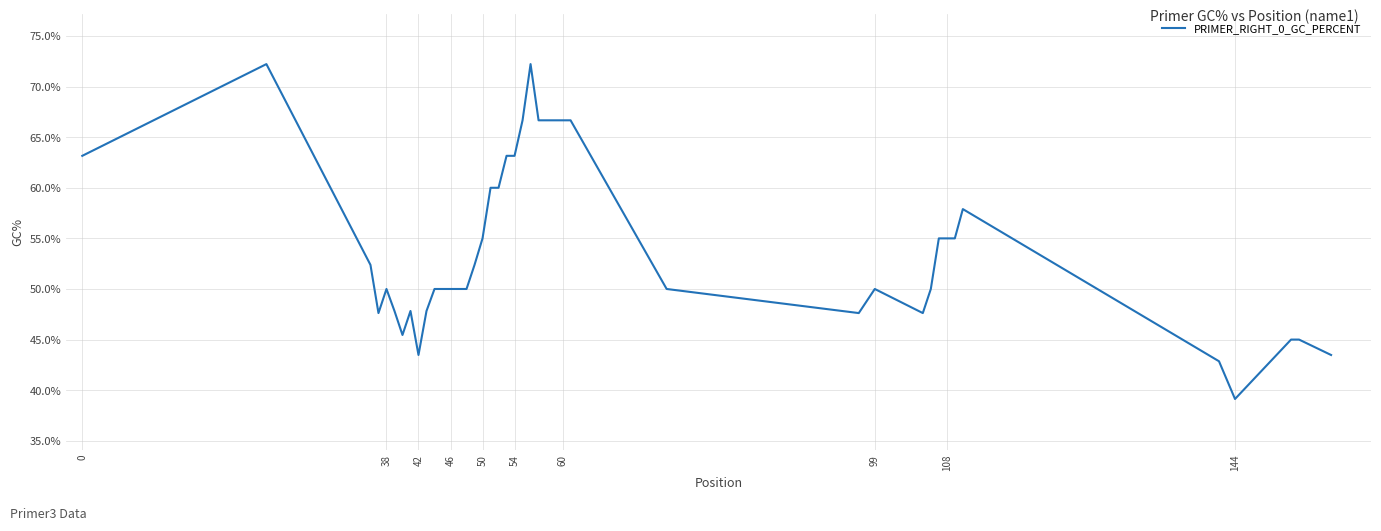

How many lines are shown in the chart?

1